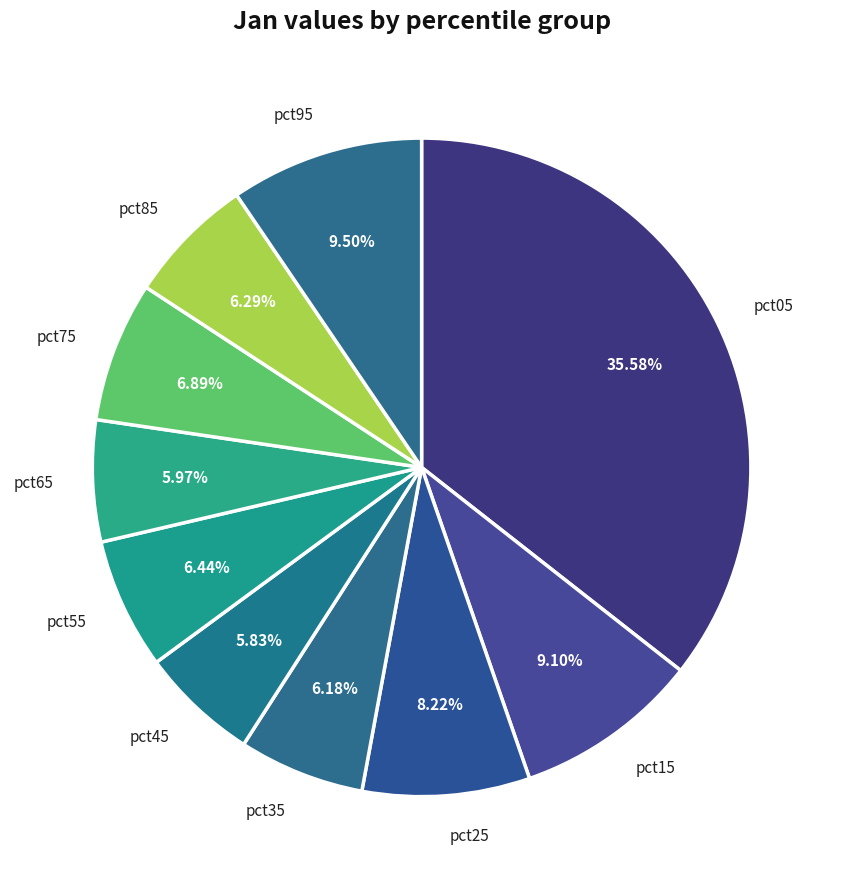

To the nearest percent, what percentage of the pie is pct05?

36%